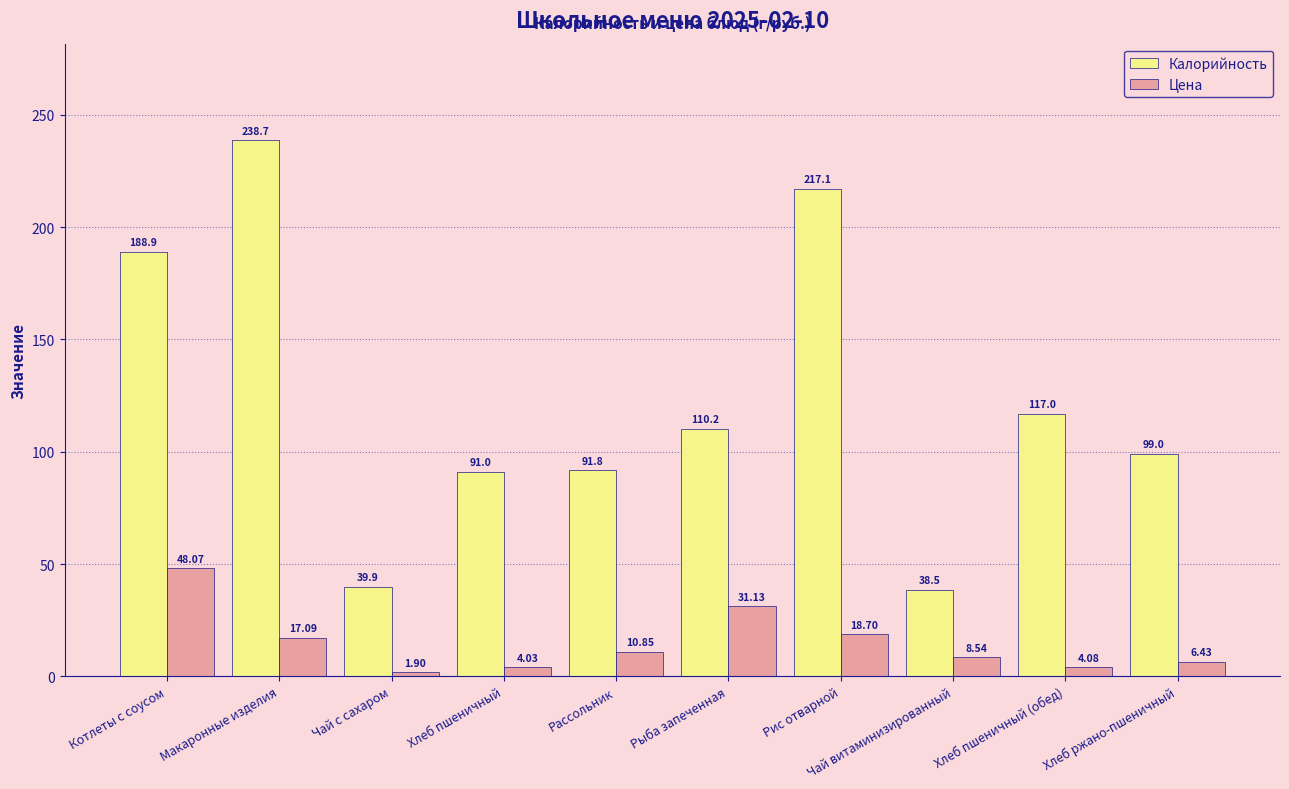

Which category has the highest value in the Цена series?

Котлеты с соусом